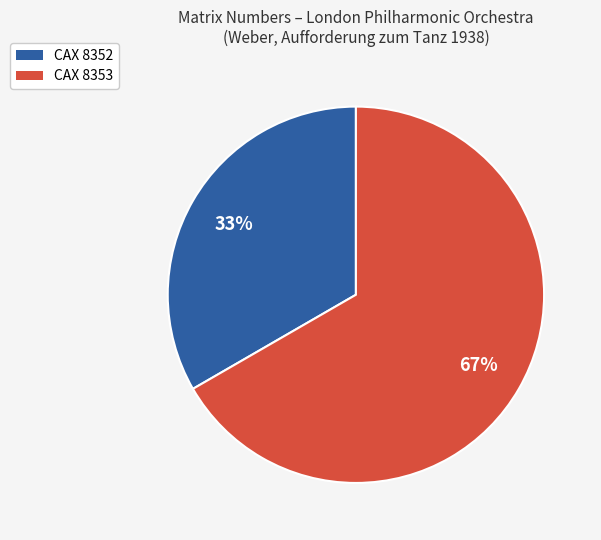

Does CAX 8352 represent more than half of the total?

No